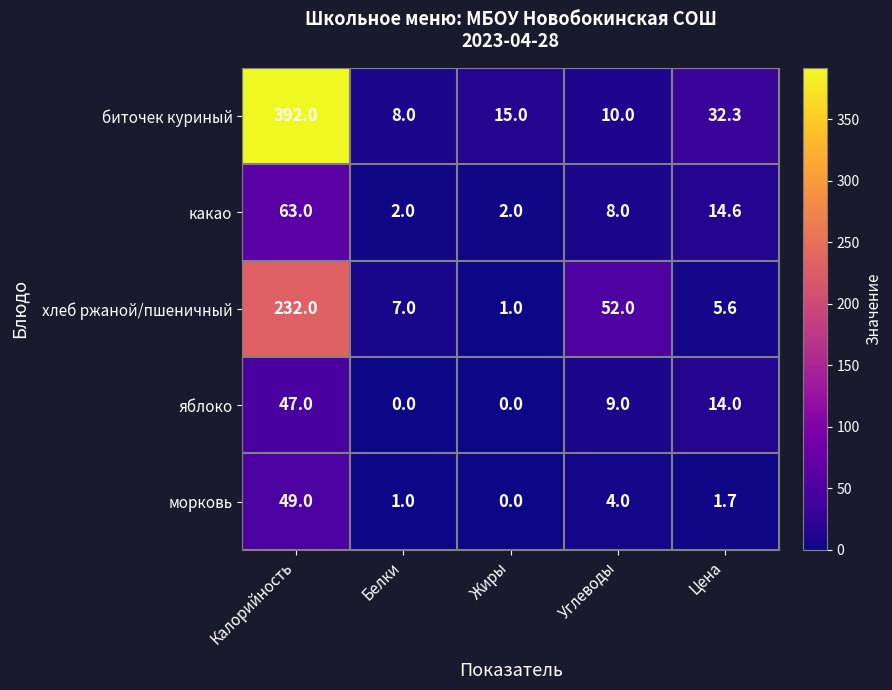

What is the spread (max minus min) of values at Цена?

30.6